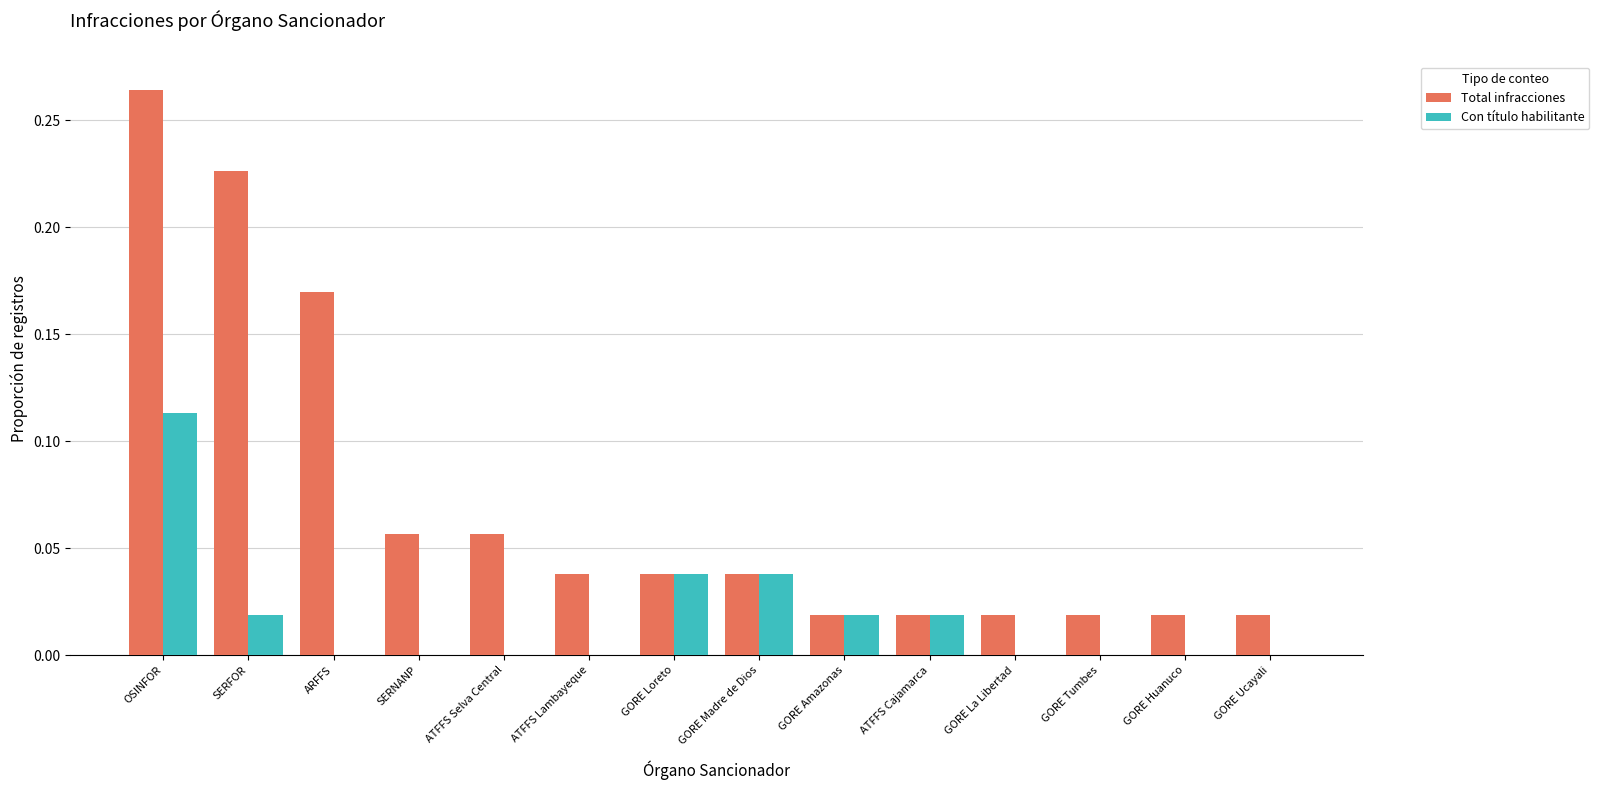

Which category has the highest value in the Con título habilitante series?

OSINFOR